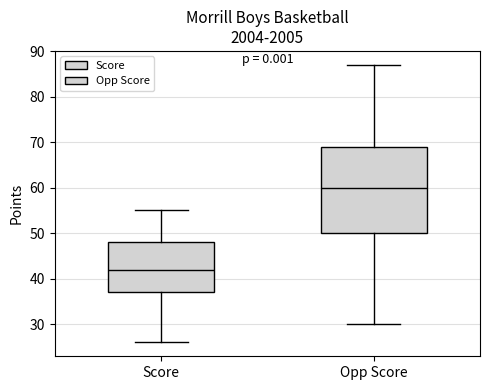

Where does the lower whisker of the box for Score end on the y-axis? The values are not printed on the chart, so give them approximately, as read against the axis.

26